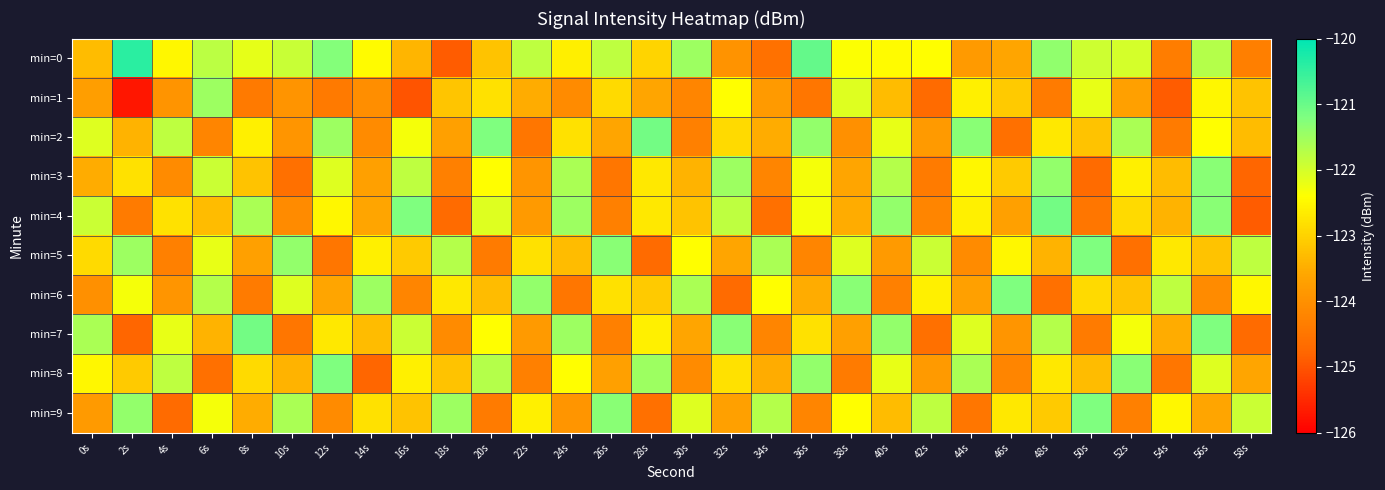

Rank the series at 46s from lowest to highest value.

min=2, min=8, min=7, min=4, min=0, min=1, min=3, min=9, min=5, min=6